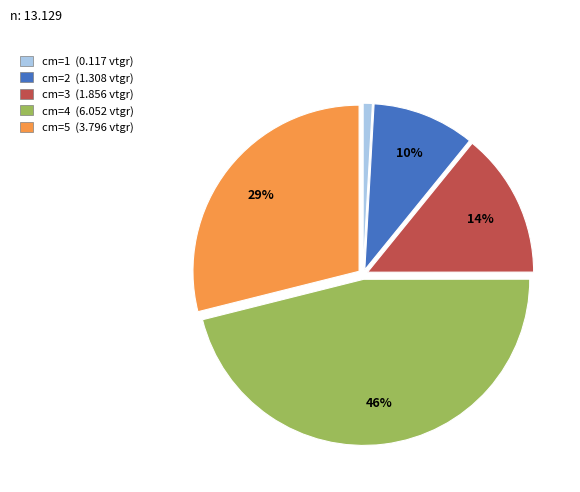

Is it true that cm=3 (1.856 vtgr) is 14% of the pie?

True